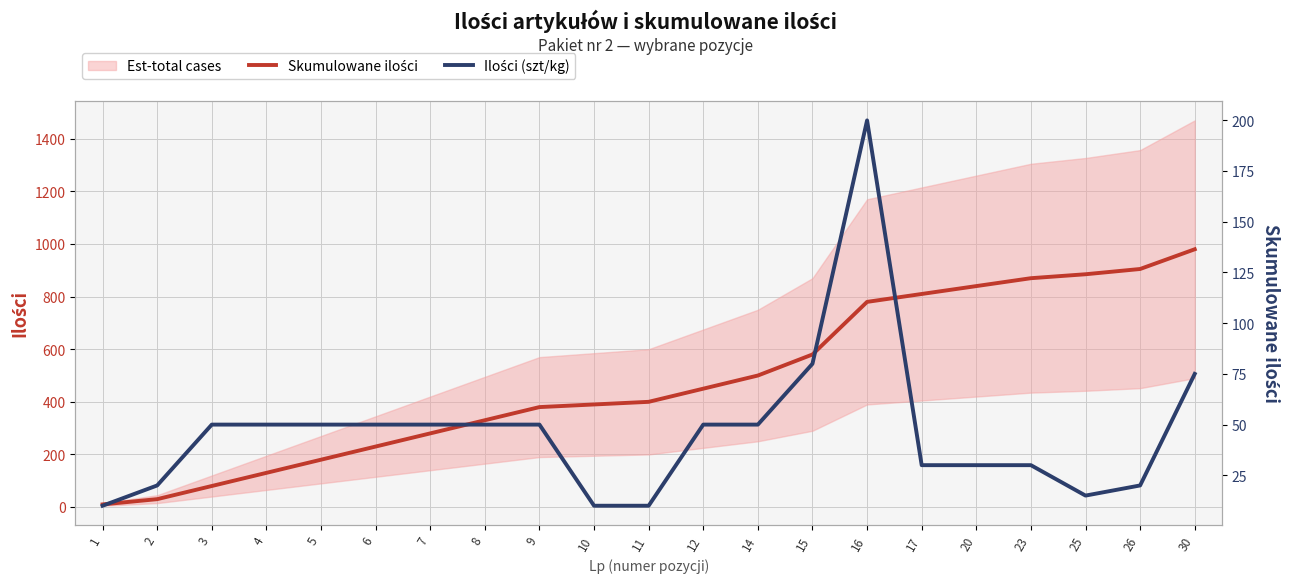

How many data points in Ilości (szt/kg) are less than 50?

9